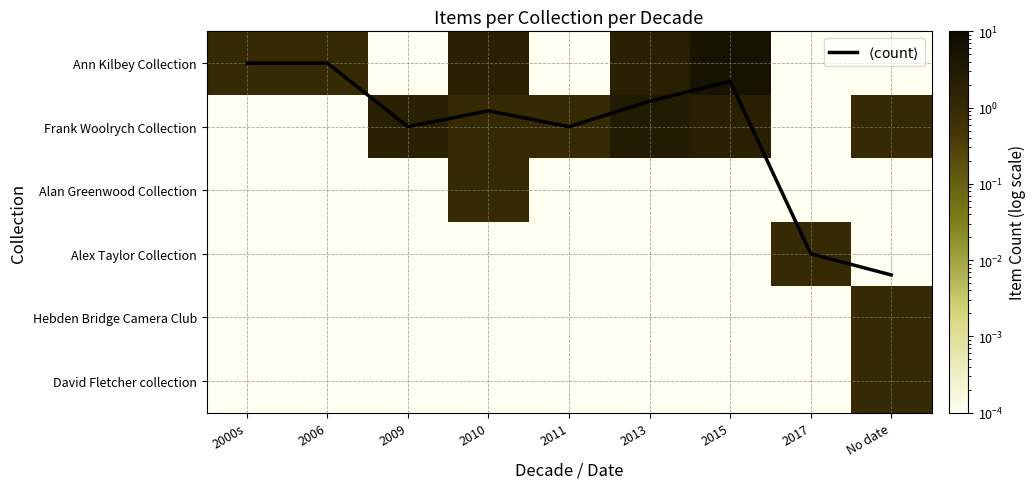

Is it true that Alex Taylor Collection equals 0.0 at 2006?

True